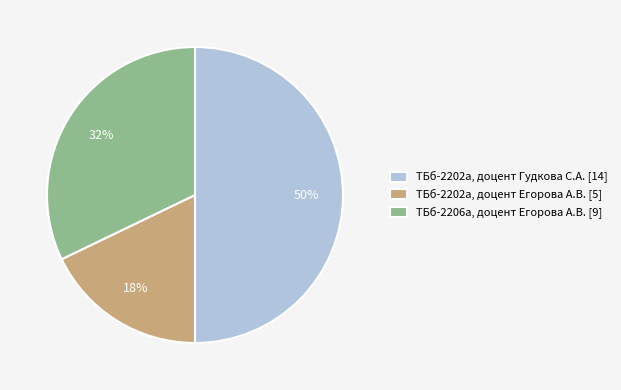

To the nearest percent, what is the difference between the ТБб-2202а, доцент Егорова А.В. [5] and ТБб-2206а, доцент Егорова А.В. [9] slice percentages?

14%